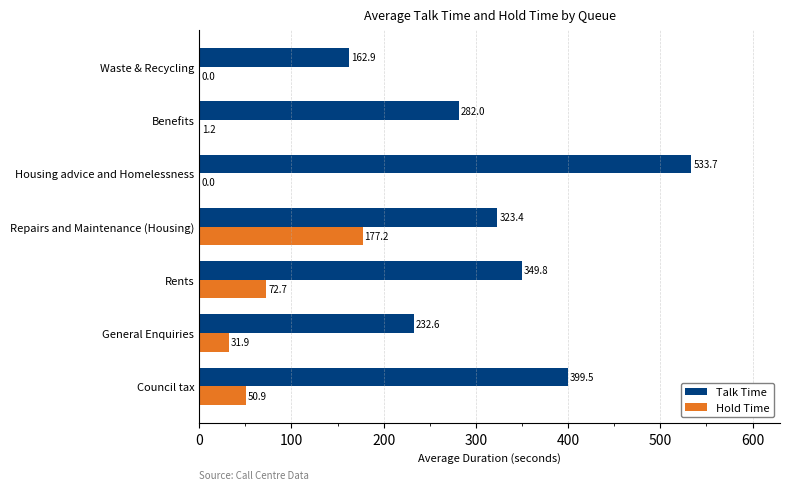

Which label corresponds to the largest value in the chart?

Housing advice and Homelessness